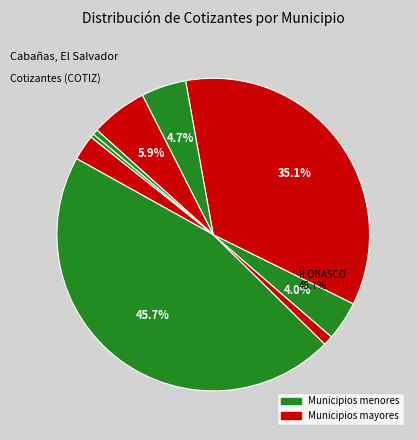

True or false: SAN ISIDRO accounts for 17% of the total.

False